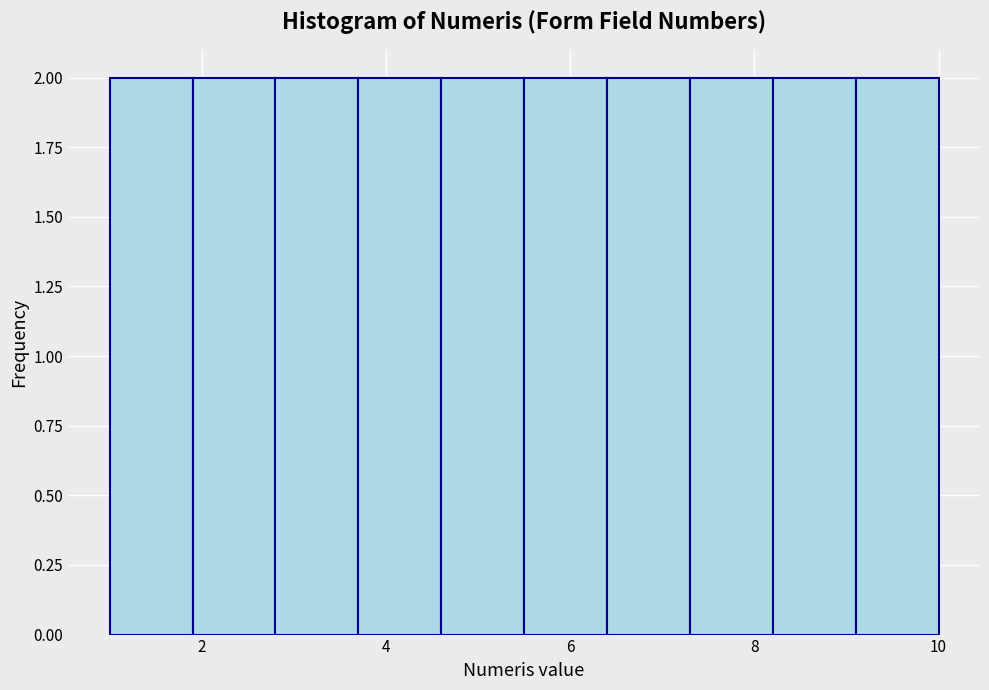

Reading left to right, transcribe this chart: for each bar, give the range it covers on the x-axis and its height. Neither the bar edges nor the heights are printed on the chart, so give them approximately, as read against the axes.

1.0 to 1.9: 2
1.9 to 2.8: 2
2.8 to 3.7: 2
3.7 to 4.6: 2
4.6 to 5.5: 2
5.5 to 6.4: 2
6.4 to 7.3: 2
7.3 to 8.2: 2
8.2 to 9.1: 2
9.1 to 10.0: 2